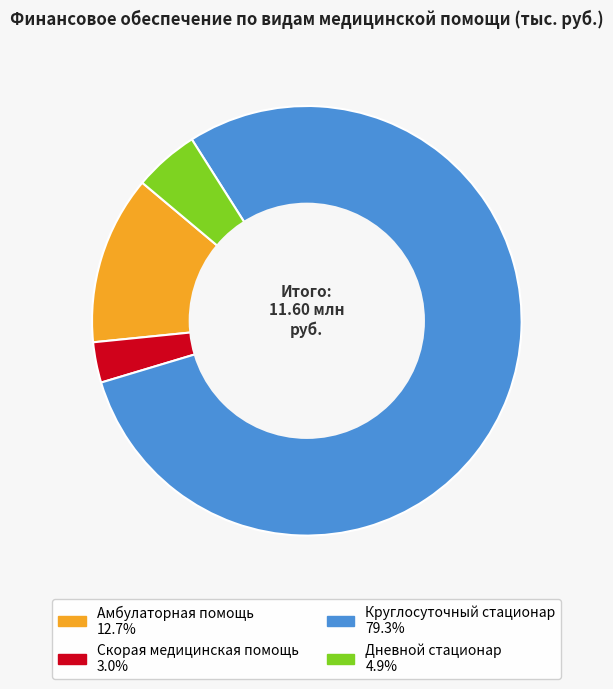

Is there a majority slice in this chart?

Yes